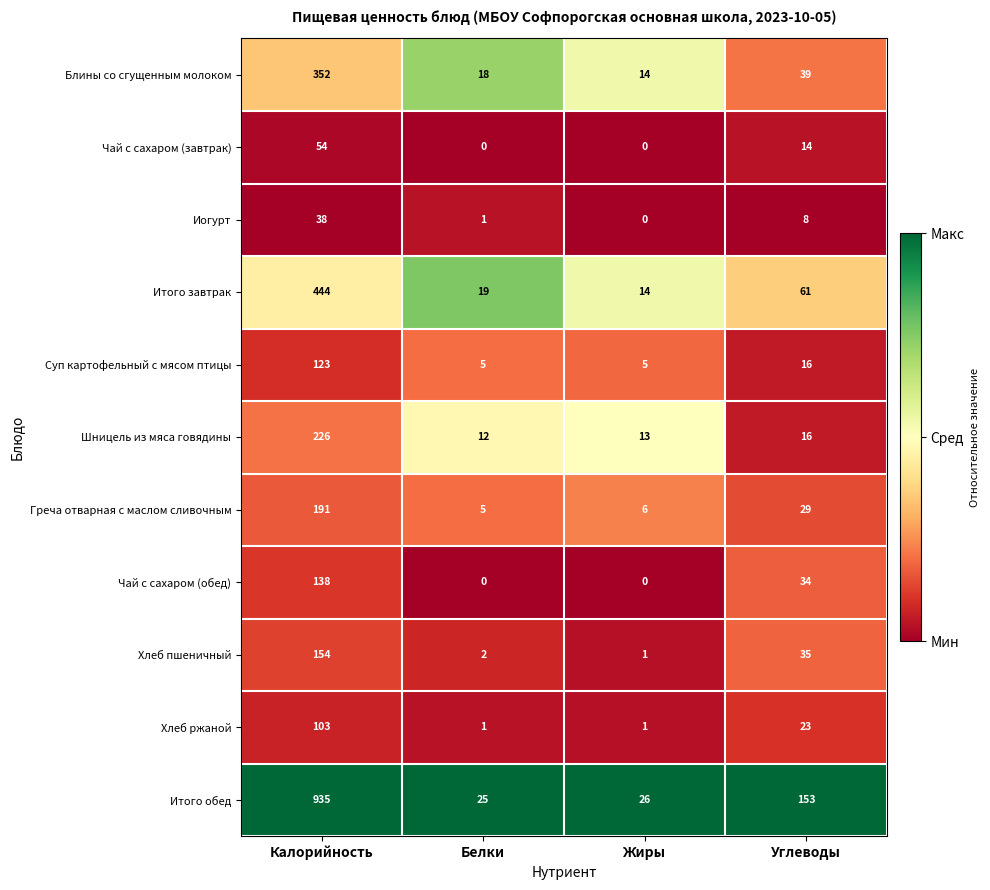

List the series in order of their peak value, highest first.

Итого обед, Итого завтрак, Блины со сгущенным молоком, Шницель из мяса говядины, Греча отварная с маслом сливочным, Хлеб пшеничный, Чай с сахаром (обед), Суп картофельный с мясом птицы, Хлеб ржаной, Чай с сахаром (завтрак), Иогурт